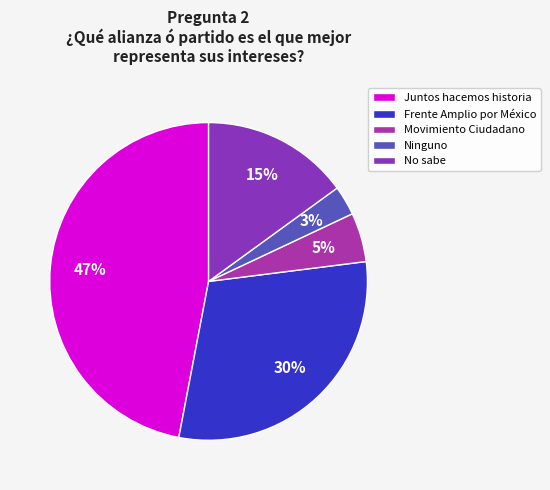

What percentage is the Juntos hacemos historia slice, to the nearest percent?

47%